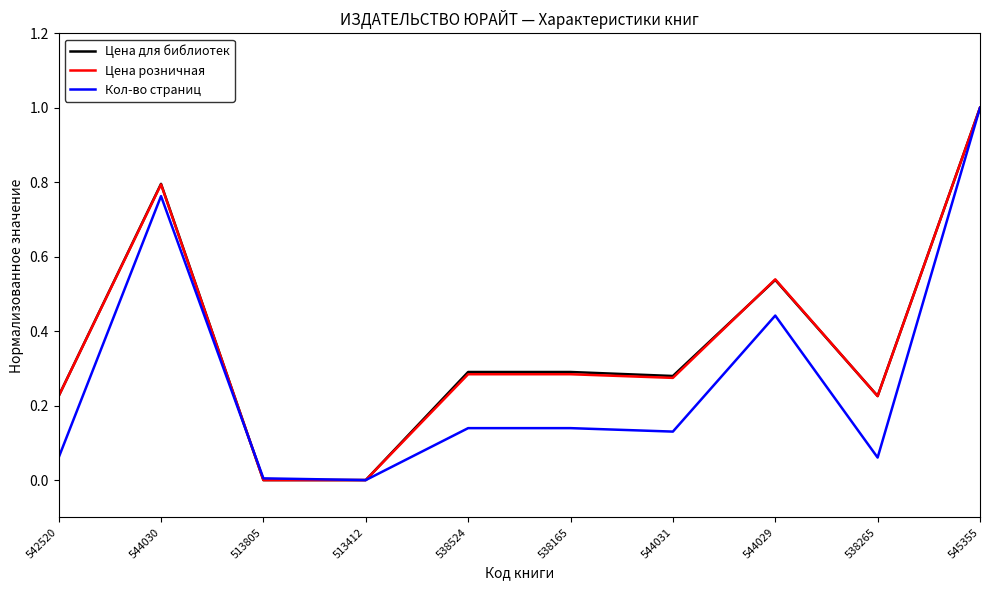

At which label does Кол-во страниц reach its peak?

545355